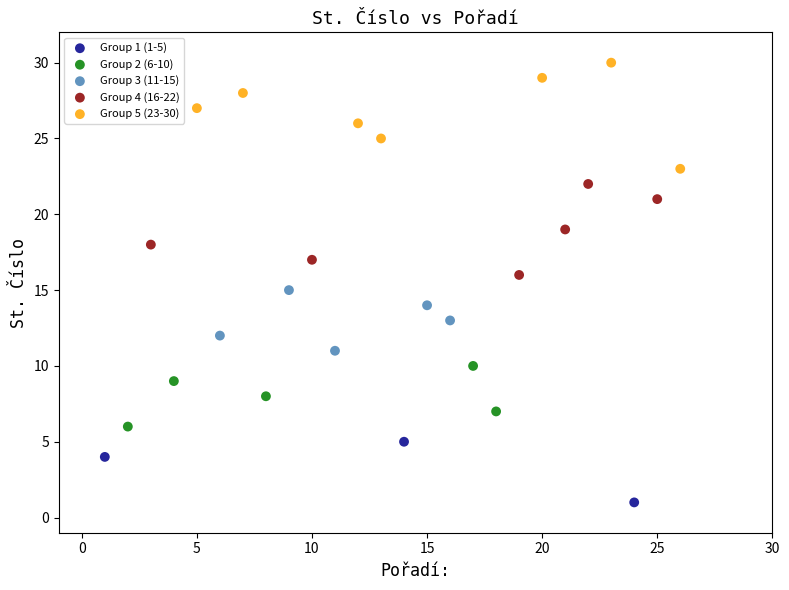

Which series reaches the minimum Y coordinate?

Group 1 (1-5)